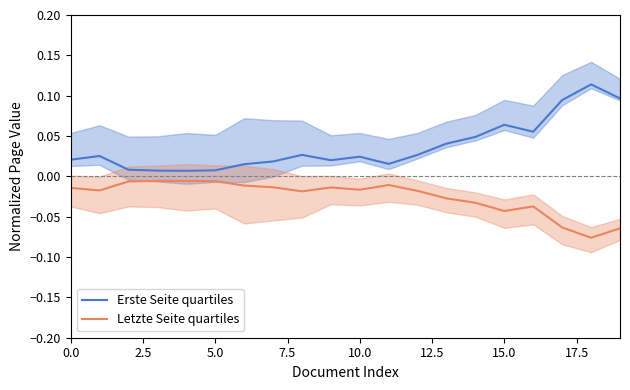

How many series are shown in this chart?

2